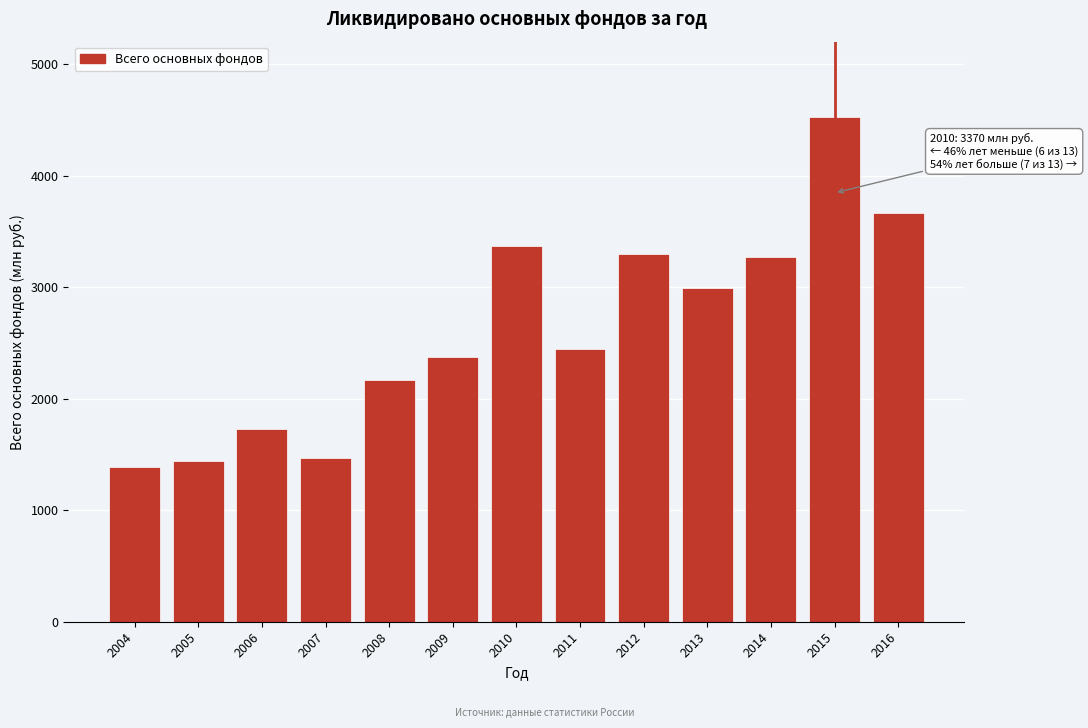

Reading left to right, transcribe all the data shown in this chart.

2004=1388	2005=1441	2006=1731	2007=1468	2008=2163	2009=2370	2010=3370	2011=2445	2012=3296	2013=2992	2014=3270	2015=4523	2016=3667